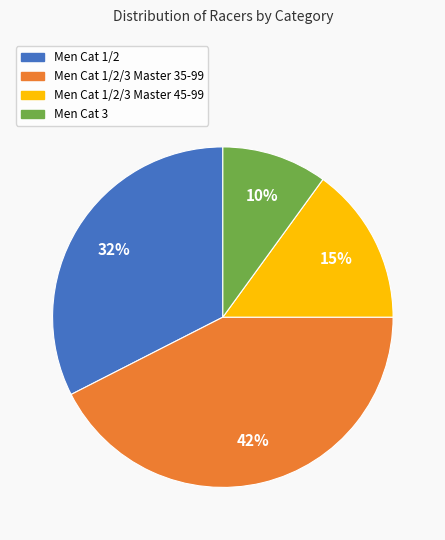

To the nearest percent, what is the difference between the largest and smallest slice percentages?

32%